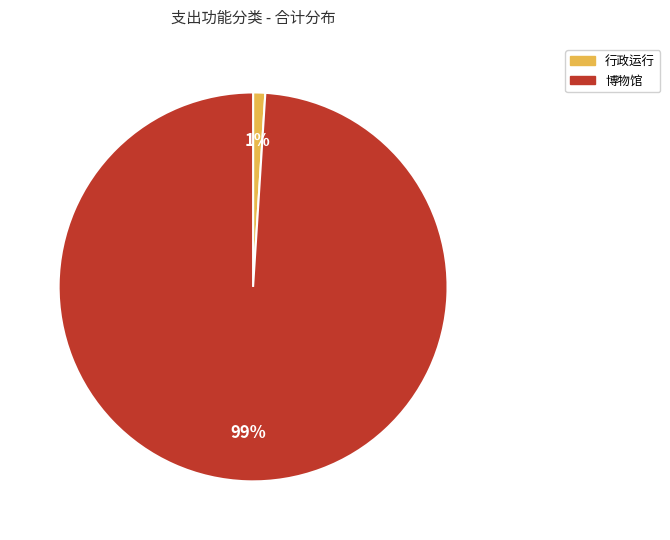

How many slices are in this pie chart?

2